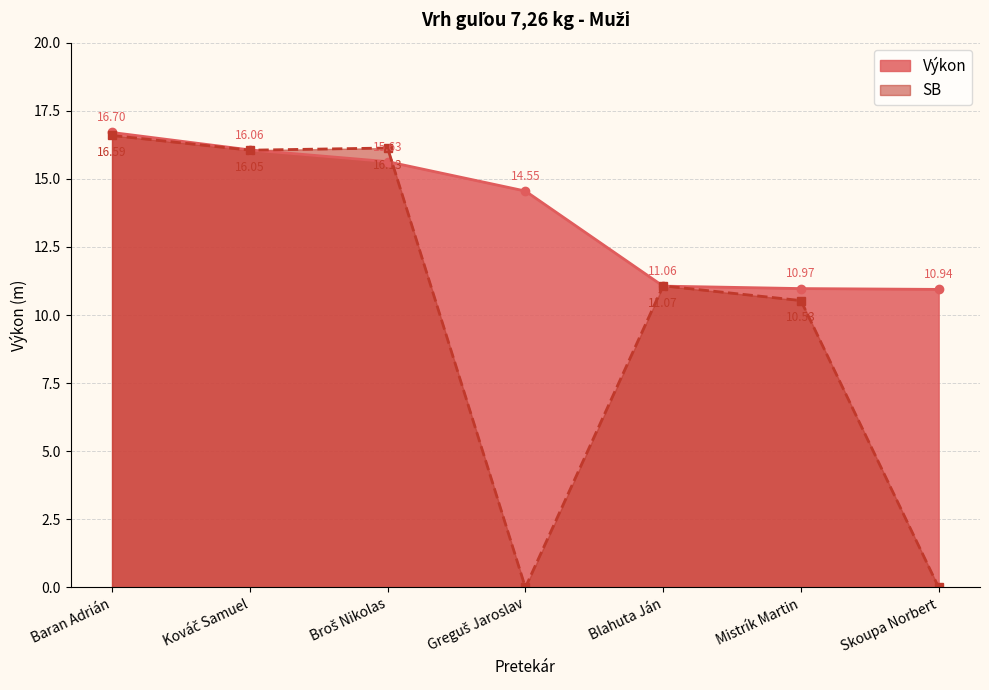

Which series ends up on top after the final intersection of Výkon and SB?

Výkon